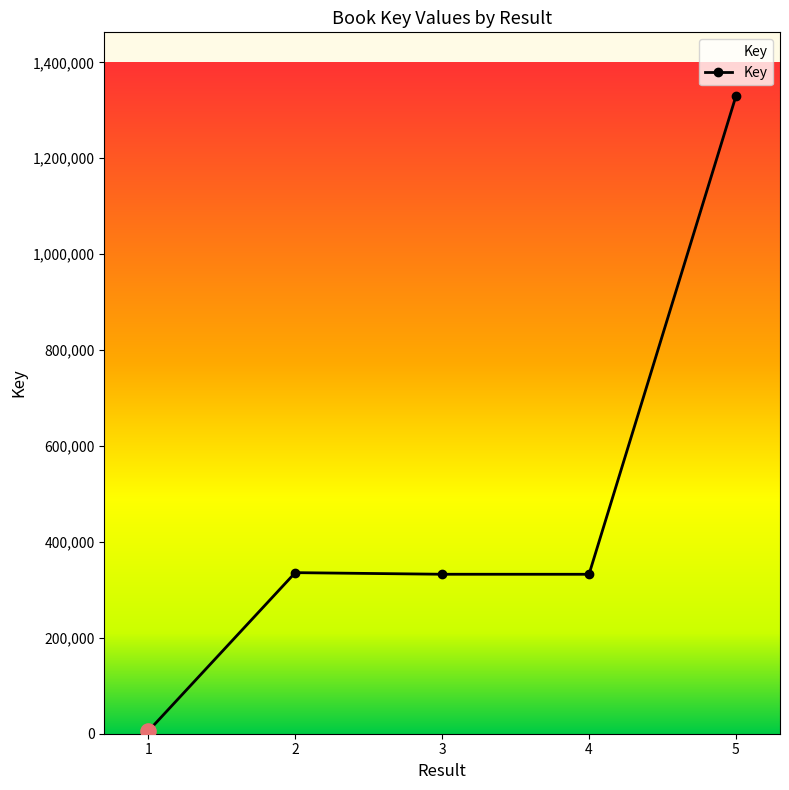

Between 5 and 2, which is larger?

5